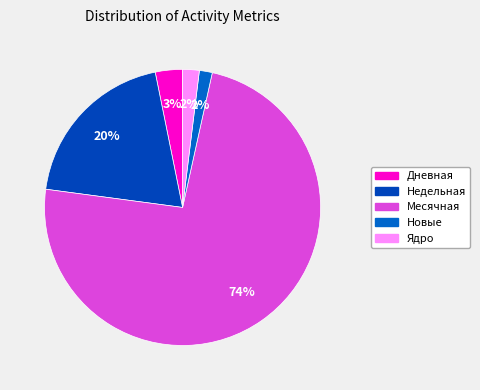

How many slices are in this pie chart?

5